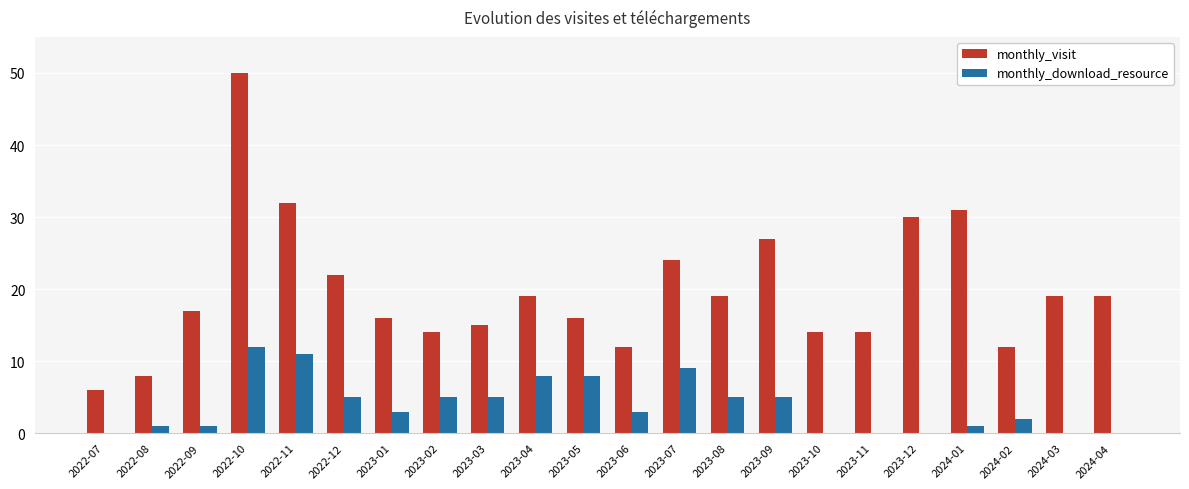

How many groups of bars are there?

22